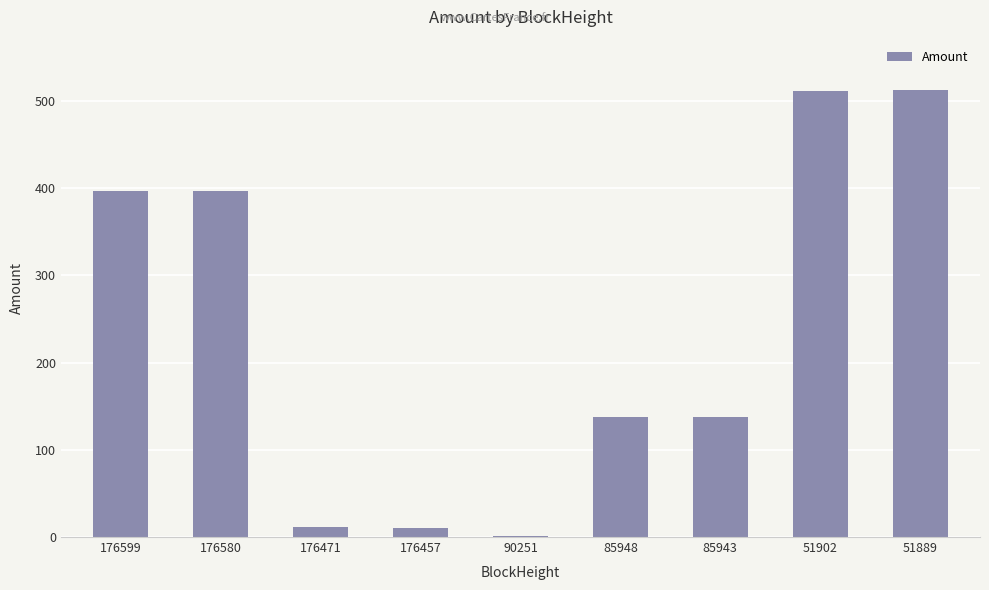

What is the sum of all values?

2113.2